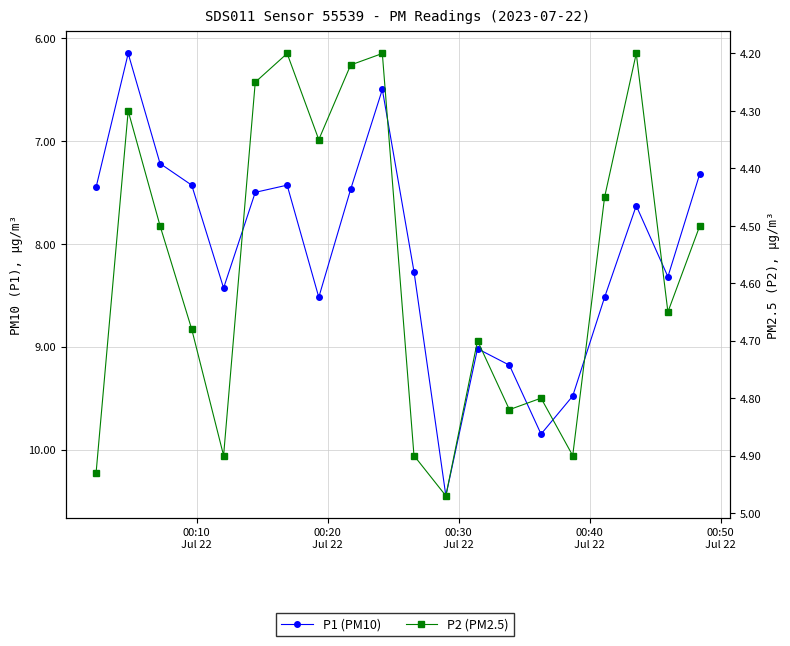

True or false: P2 (PM2.5) and P1 (PM10) intersect in this chart.

False